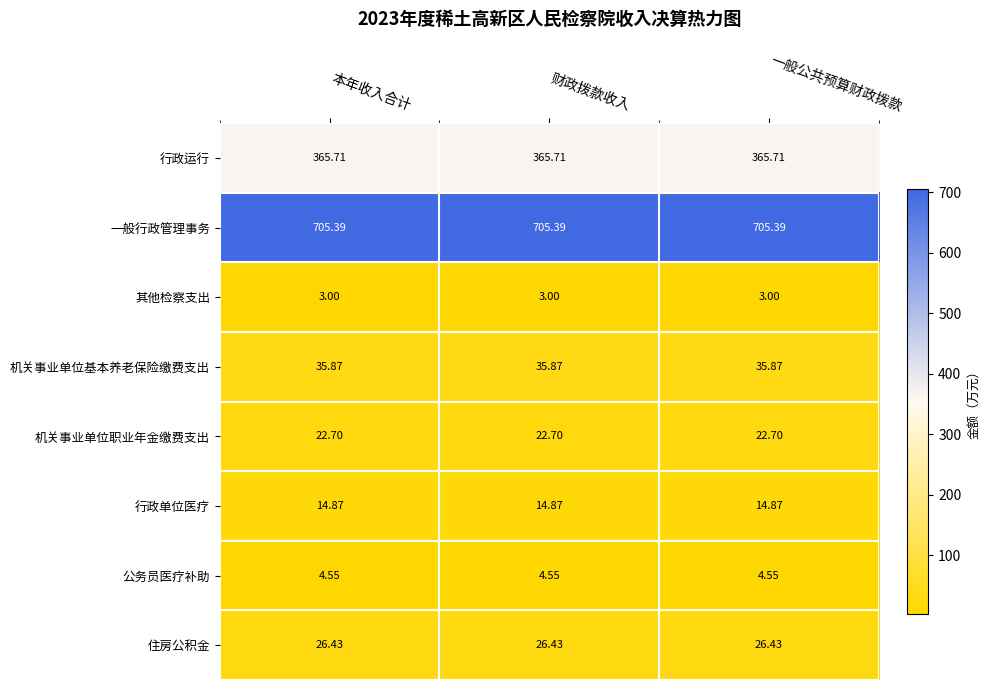

Rank the series by their maximum value, from lowest to highest.

其他检察支出, 公务员医疗补助, 行政单位医疗, 机关事业单位职业年金缴费支出, 住房公积金, 机关事业单位基本养老保险缴费支出, 行政运行, 一般行政管理事务